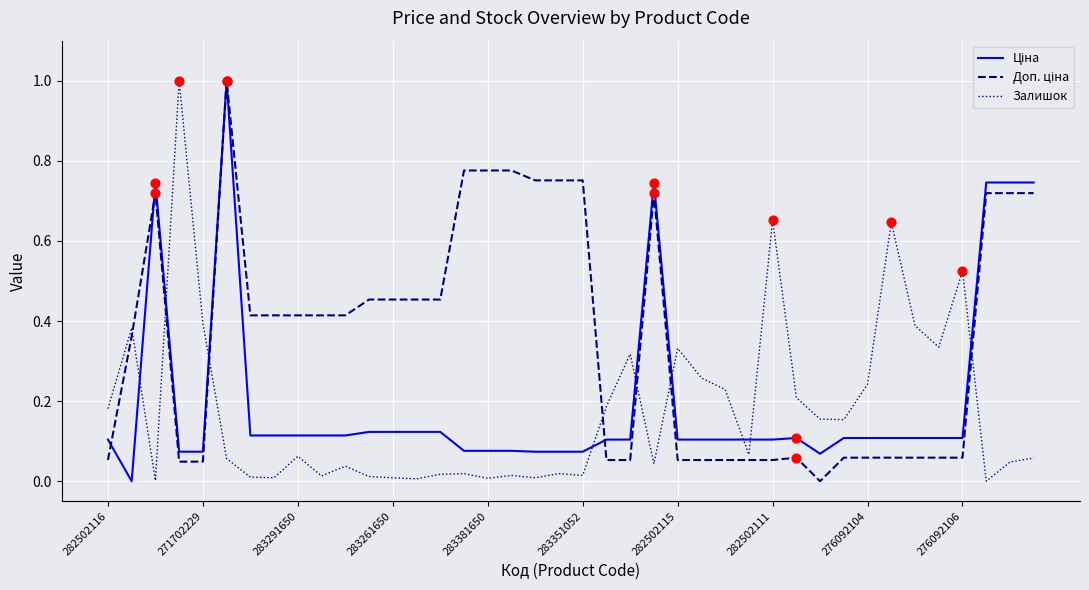

What is the highest value of the Залишок series?

1.0